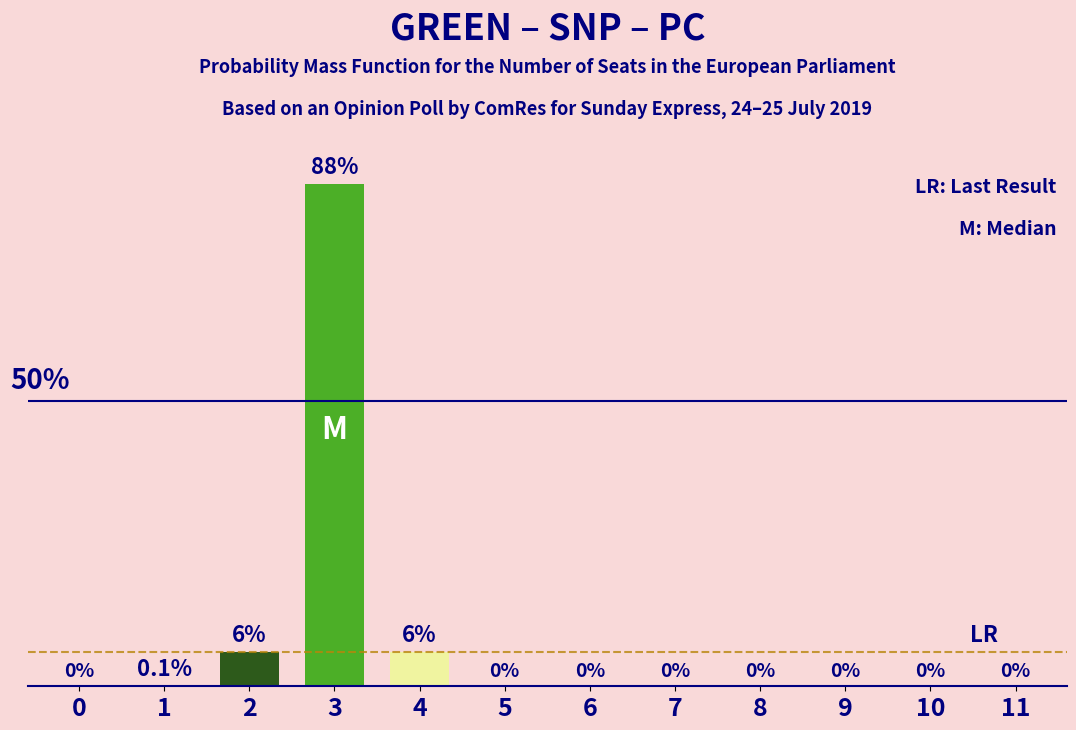

How many categories are shown in the chart?

12